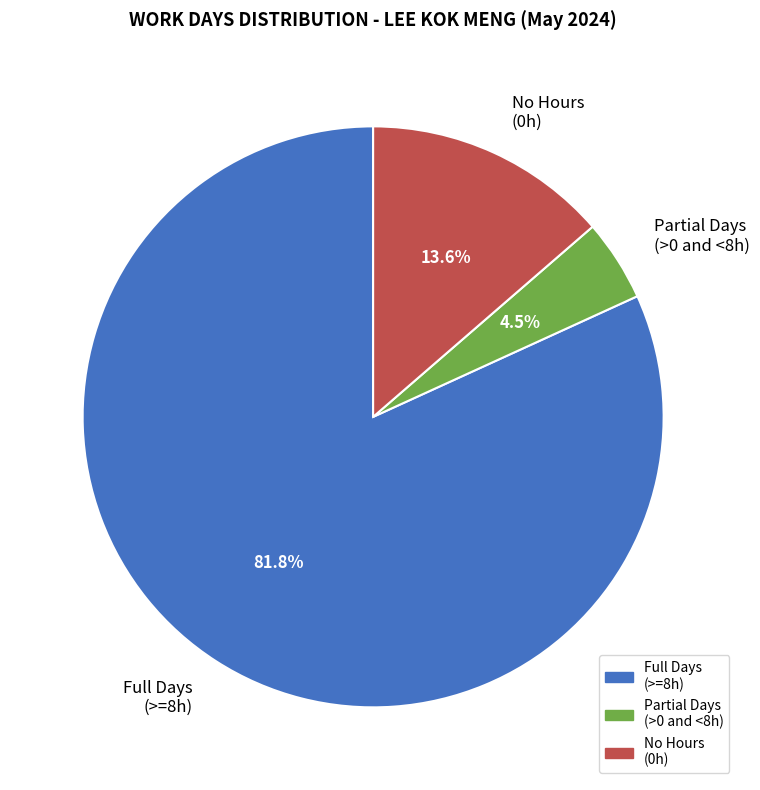

How many segments does this pie chart have?

3